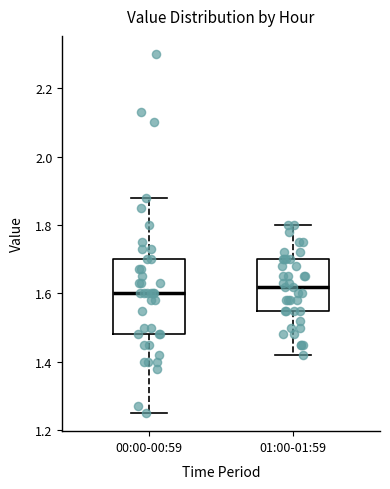

Reading left to right, transcribe this box plot: for each box, give where its median line is, the range the box spans, and where its two whiskers end, as read against the y-axis. The values are not printed on the chart, so give them approximately, as read against the axis.

00:00-00:59: median 1.60, box 1.48 to 1.70, whiskers 1.26 to 1.88
01:00-01:59: median 1.62, box 1.56 to 1.70, whiskers 1.42 to 1.80